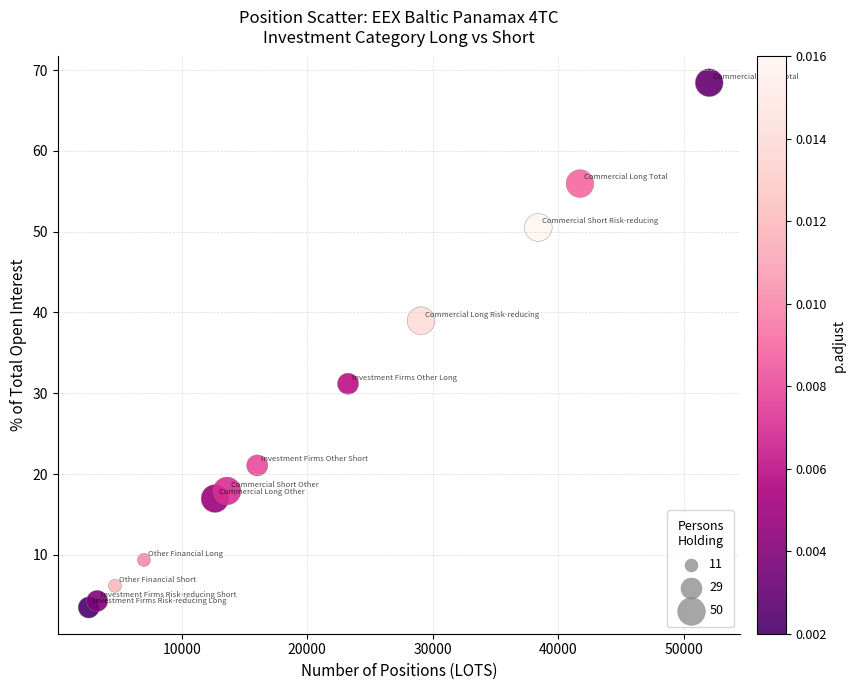

What is the average X value?

20355.4